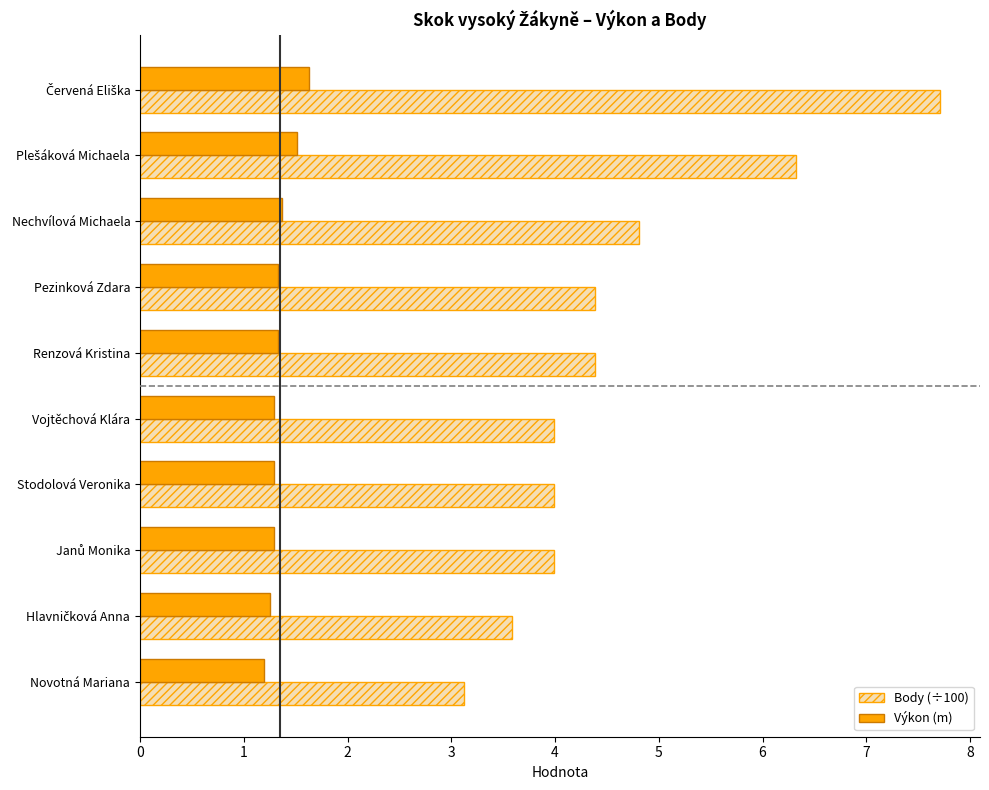

The Výkon (m) series shows 1.3 at Stodolová Veronika. True or false?

True